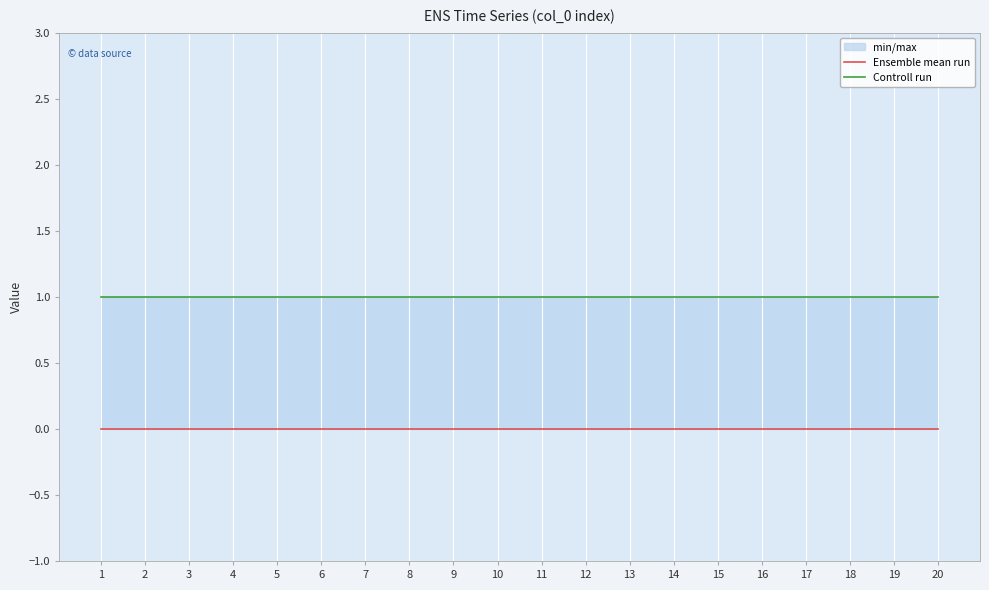

The Ensemble mean run series shows 0 at 15. True or false?

True